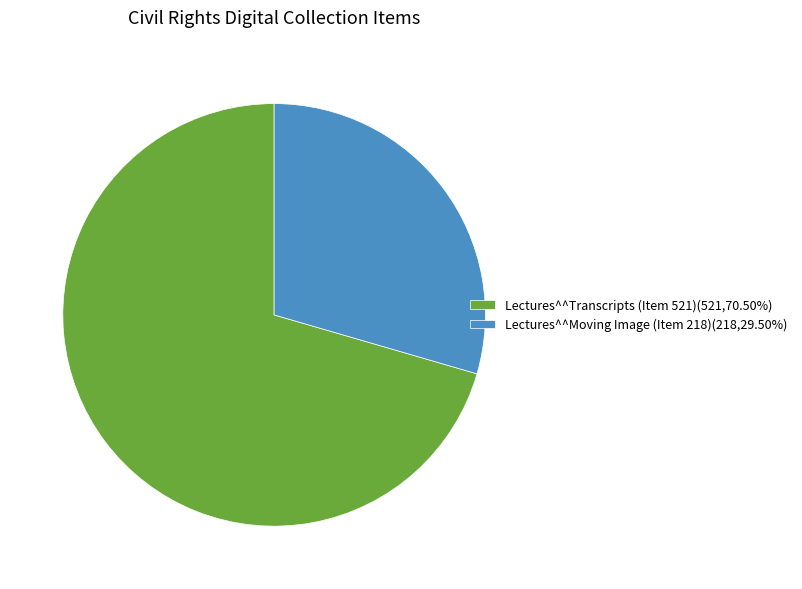

Is there any slice that represents more than half of the pie?

Yes